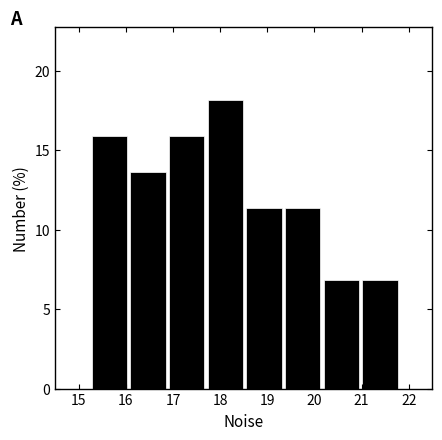

How tall is the bar that spans 15.2 to 16.1 on the x-axis? Neither the bar edges nor the heights are printed on the chart, so give them approximately, as read against the axes.

16.0